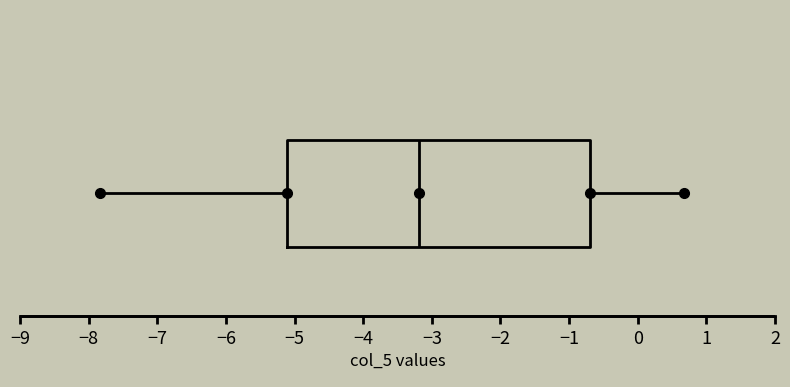

Transcribe this box plot: give where the median line is, the range the box spans, and where the two whiskers end, as read against the x-axis. The values are not printed on the chart, so give them approximately, as read against the axis.

median -3.2, box -5.1 to -0.7, whiskers -7.8 to 0.7